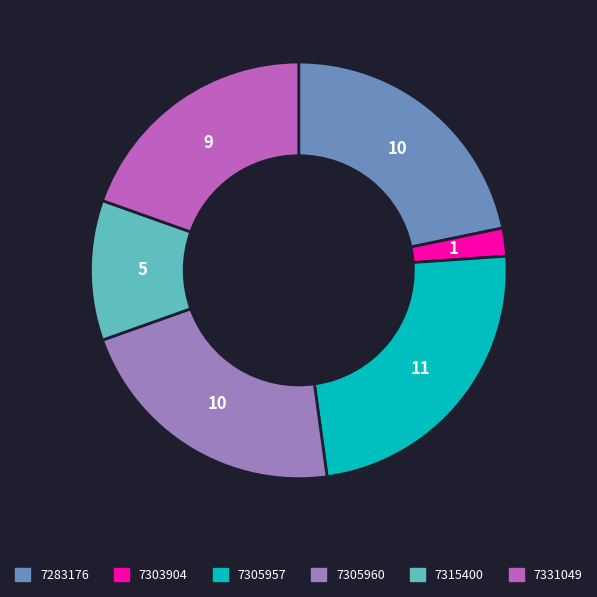

True or false: 7305957 accounts for 13% of the total.

False